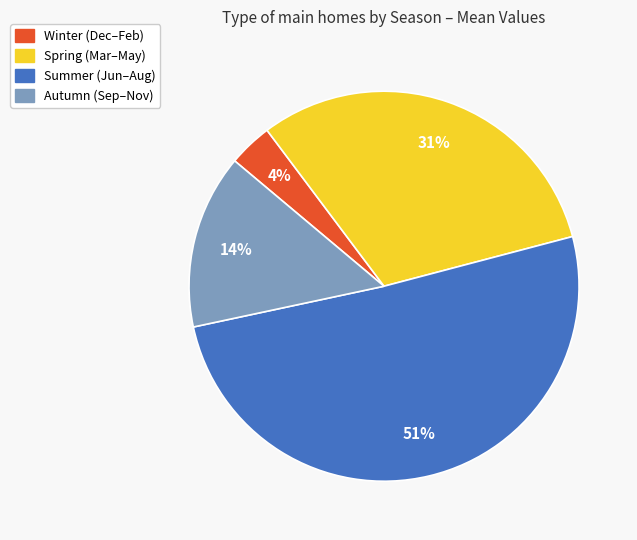

Which category has the smallest portion of the pie?

Winter (Dec–Feb)